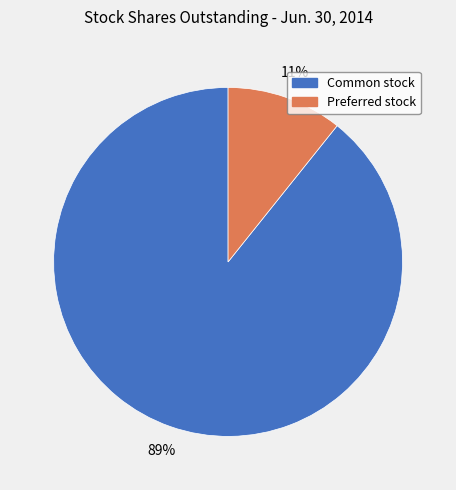

To the nearest percent, what is the average slice percentage?

50%